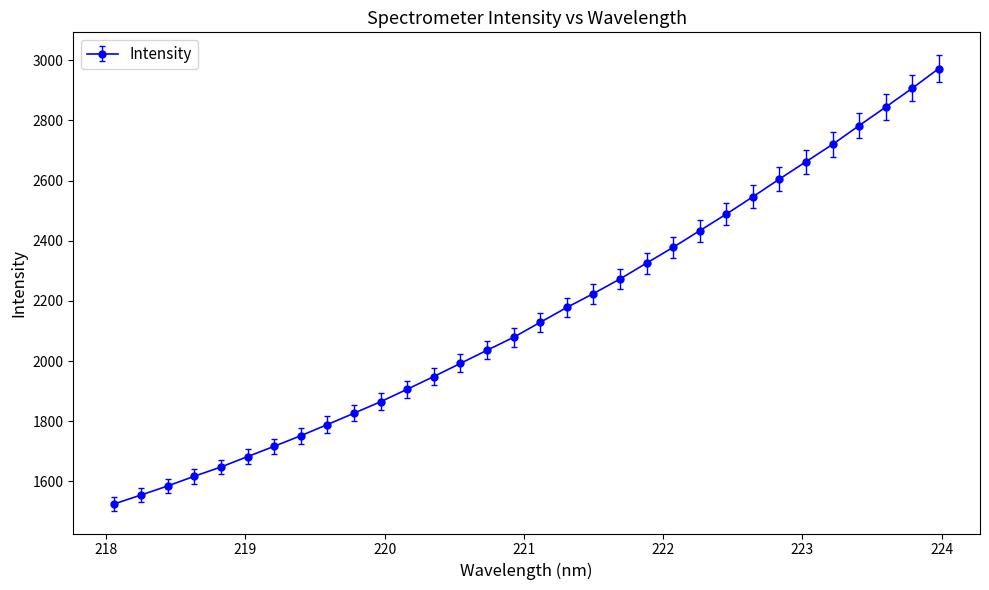

What is the difference between the second highest and second lowest values?

1351.6